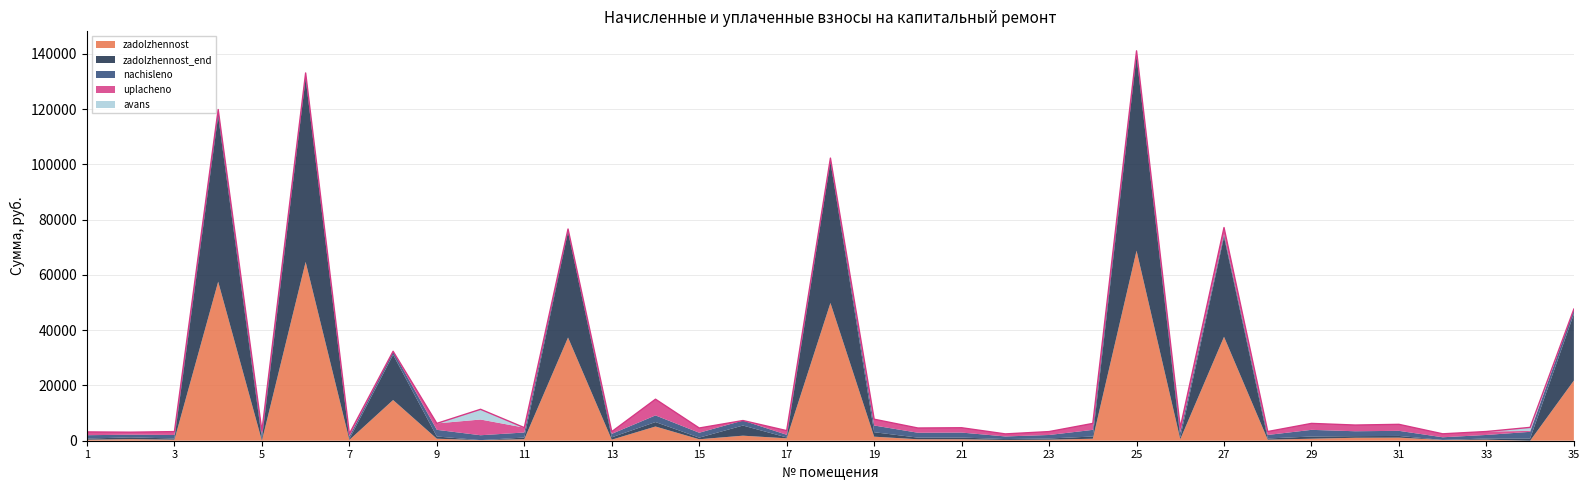

What value does the zadolzhennost_end series have at 31?

616.5